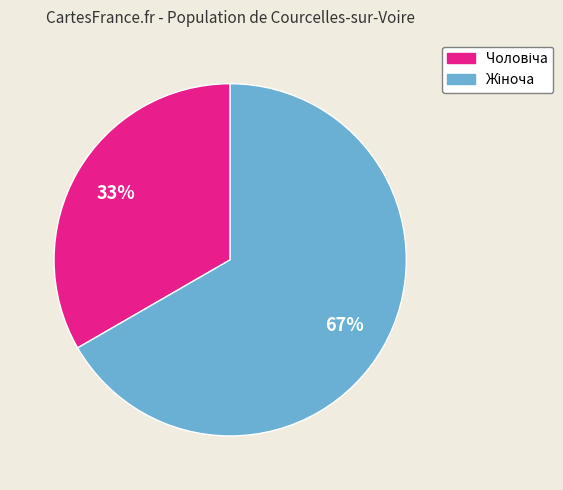

To the nearest percent, what is the average slice percentage?

50%